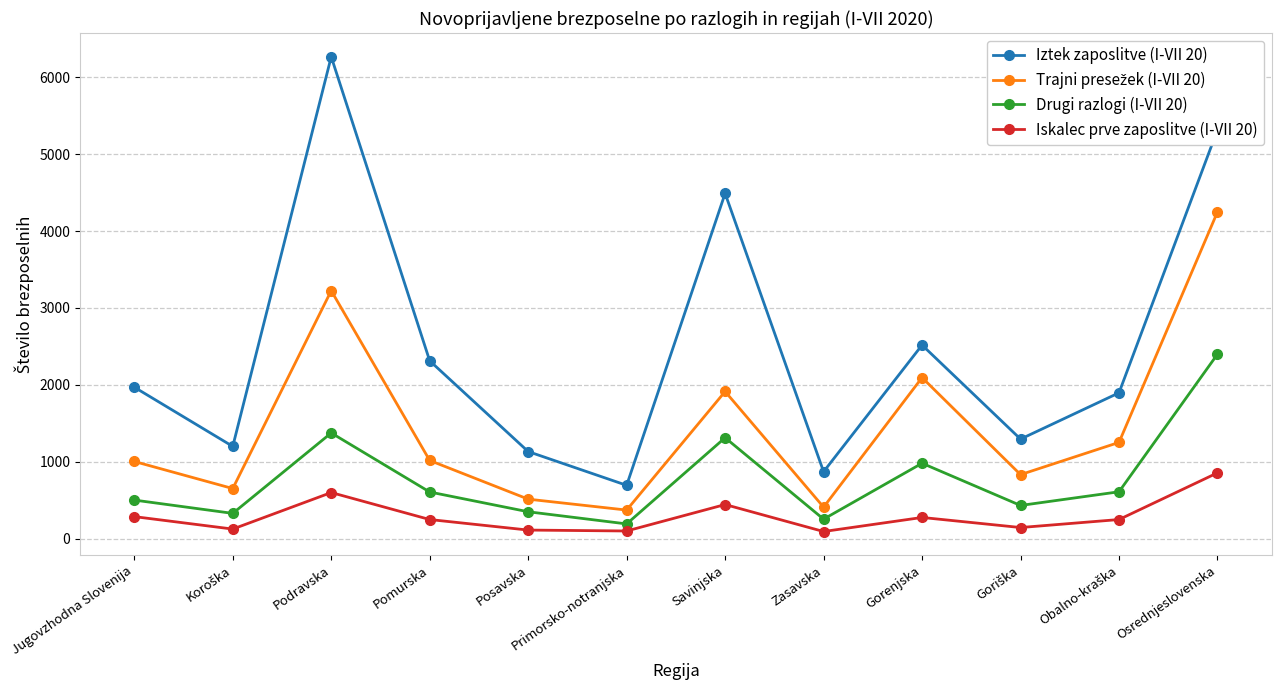

Count the number of data series in this chart.

4